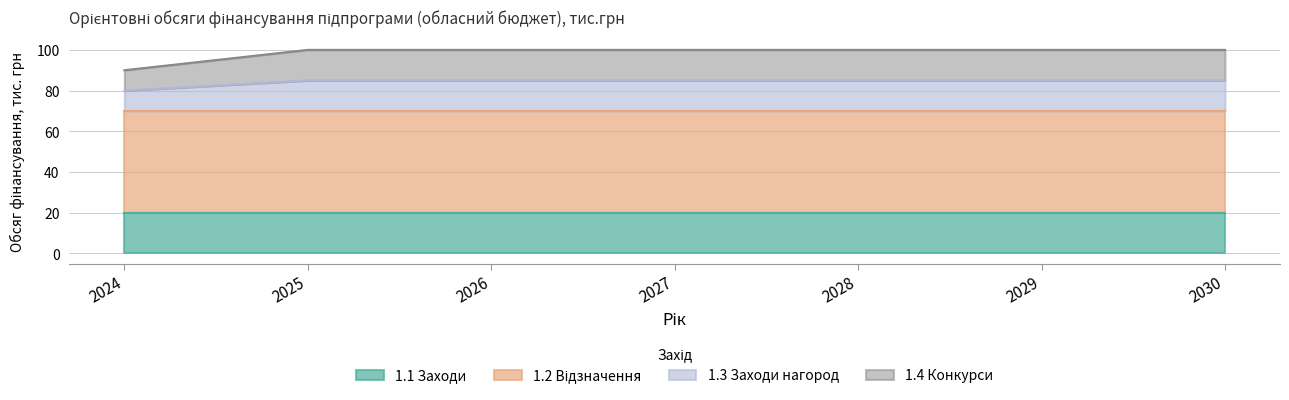

True or false: 1.4 Конкурси has more than 0 interior local peaks.

False